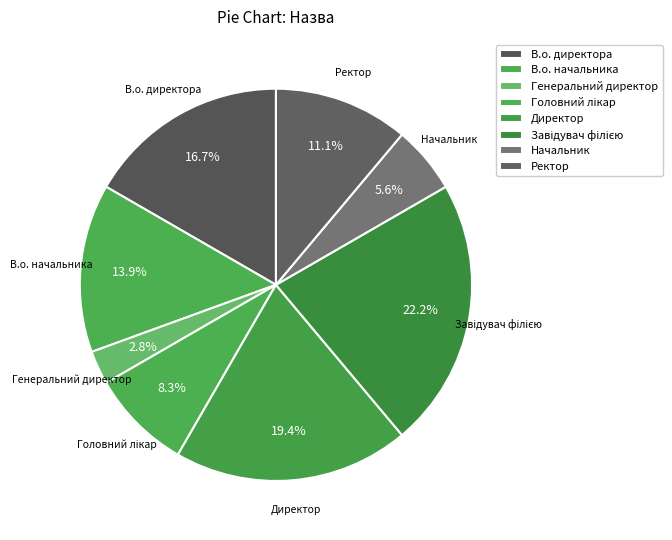

Is there any slice that represents more than half of the pie?

No